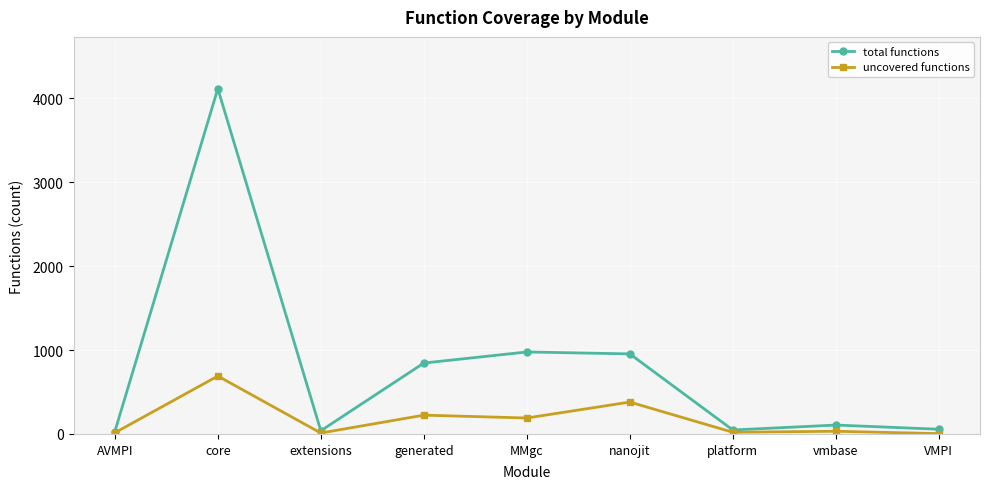

Rank the series by their maximum value, from lowest to highest.

uncovered functions, total functions